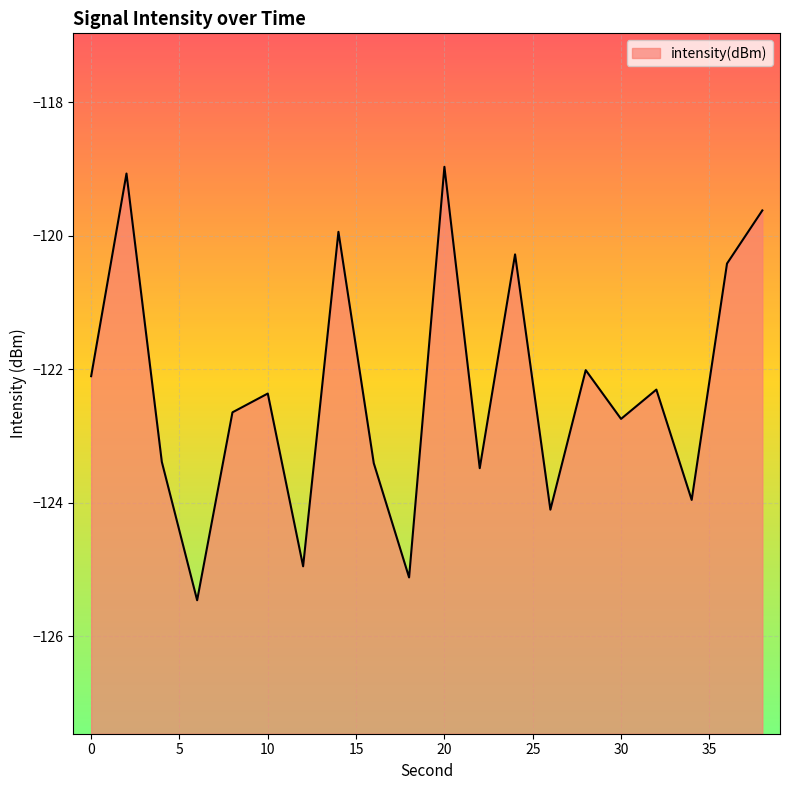

What is the value of the 14th point from the left?

-124.1